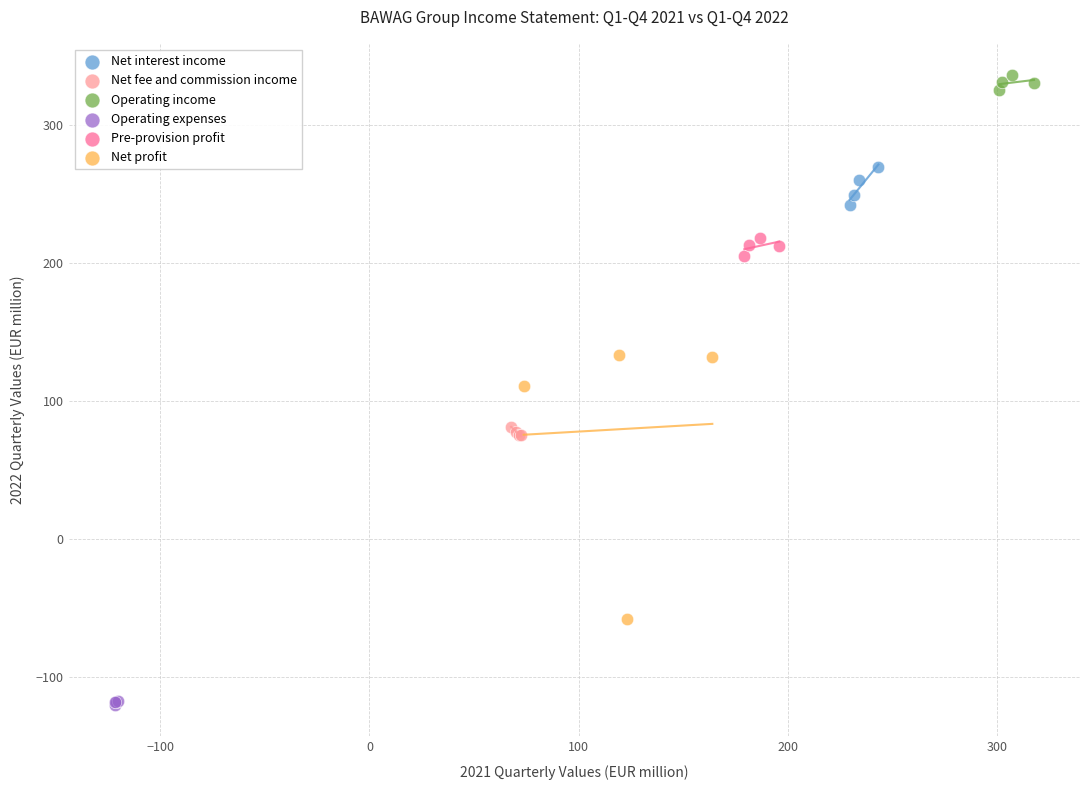

Which series contains the highest Y value?

Operating income